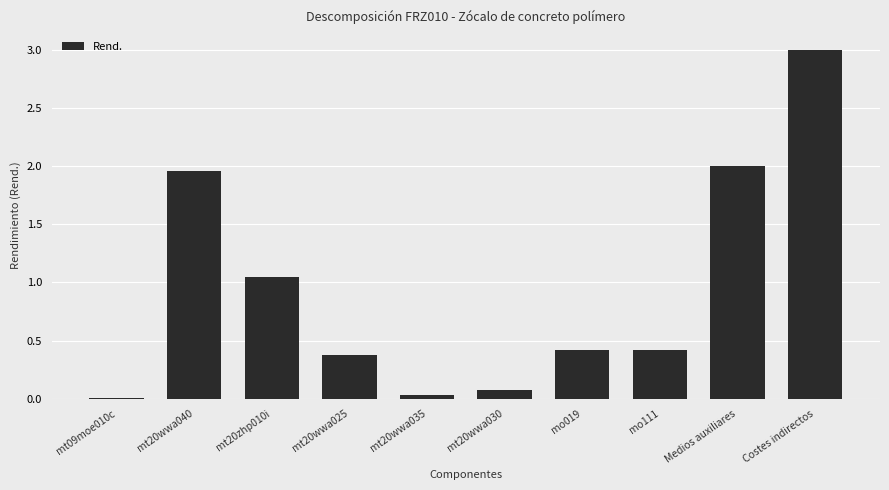

What is the change in value from mo111 to Medios auxiliares?

+1.6